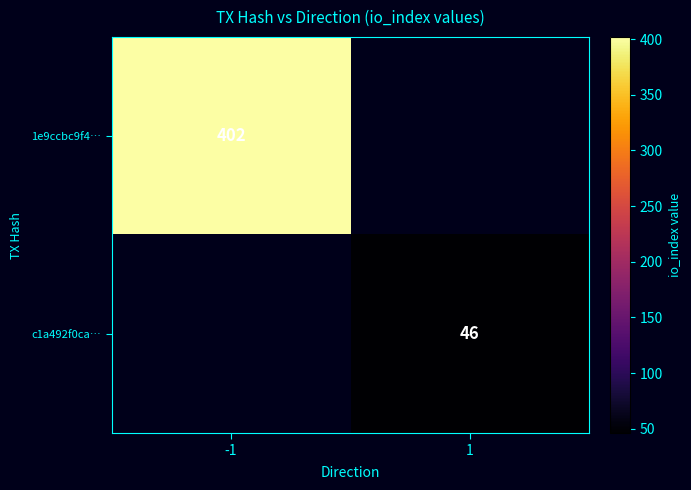

Is the value of 1e9ccbc9f4… at -1 greater than the value of c1a492f0ca… at 1?

Yes